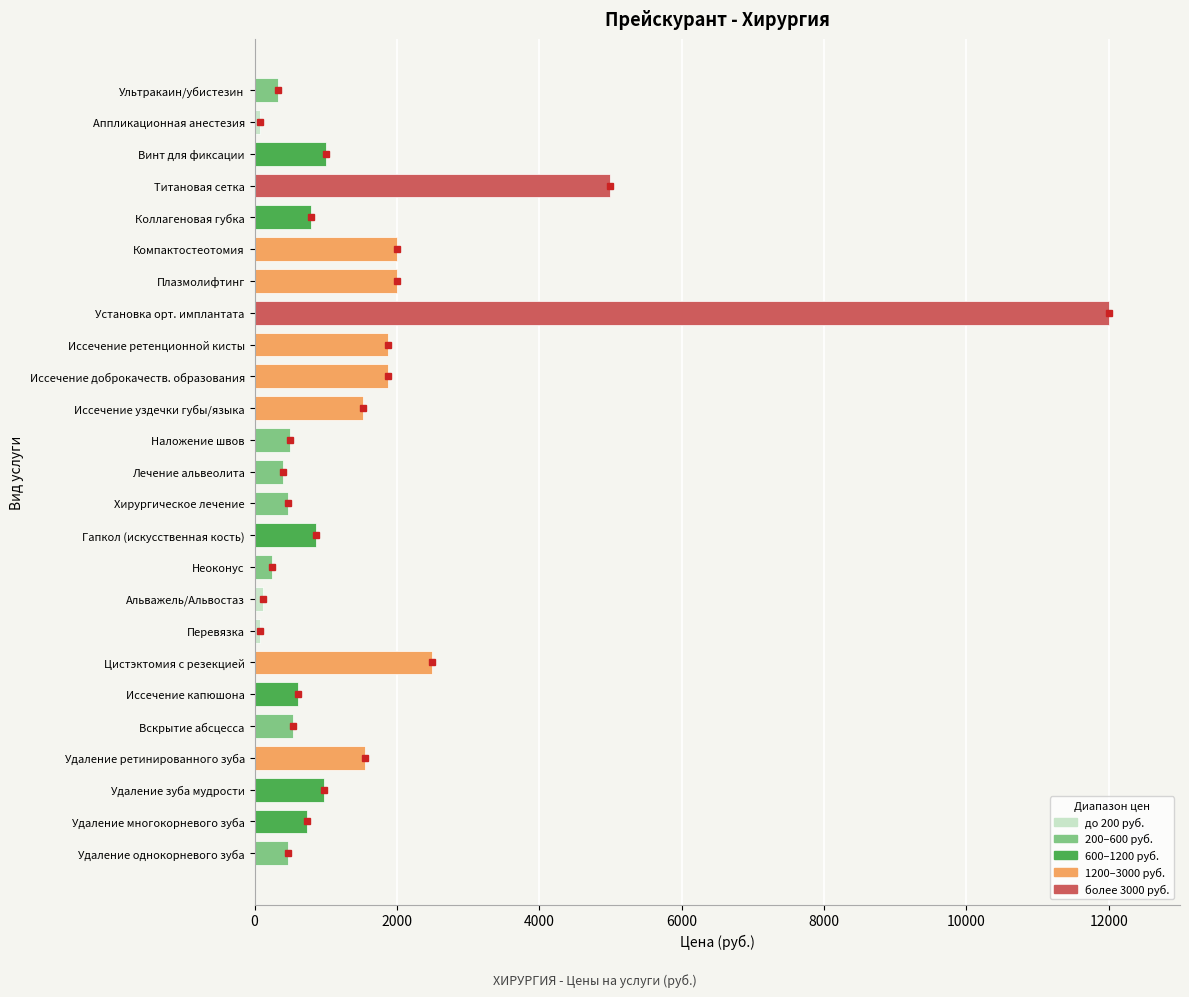

The chart shows a value of 800 at Коллагеновая губка. True or false?

True